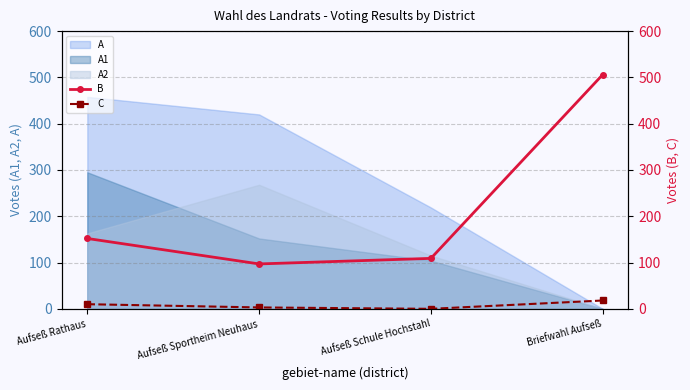

True or false: C and B intersect in this chart.

False